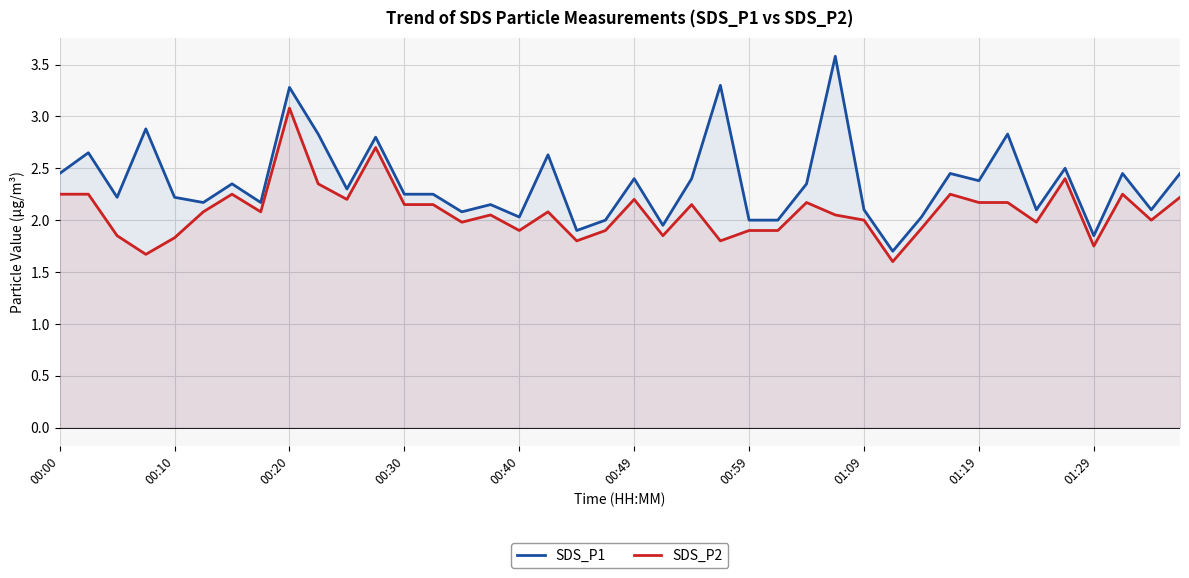

What is the lowest value of the SDS_P2 series?

1.6